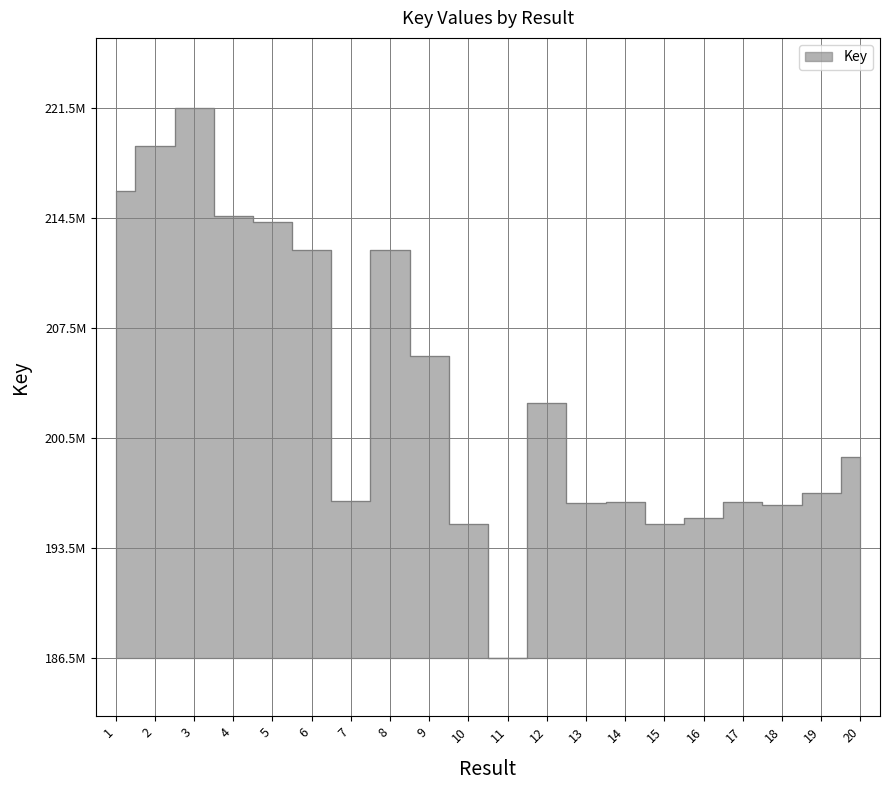

Where is the data nearest to the value 204048009?

12